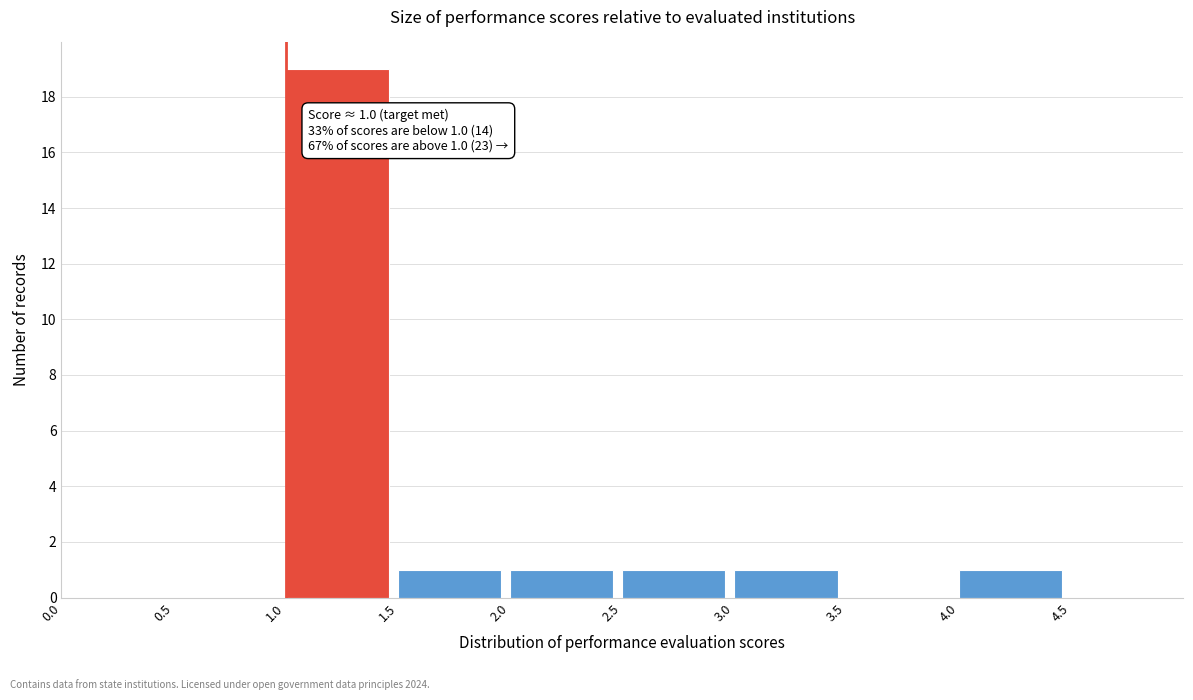

Which range on the x-axis has the tallest bar?

1.0 to 1.5